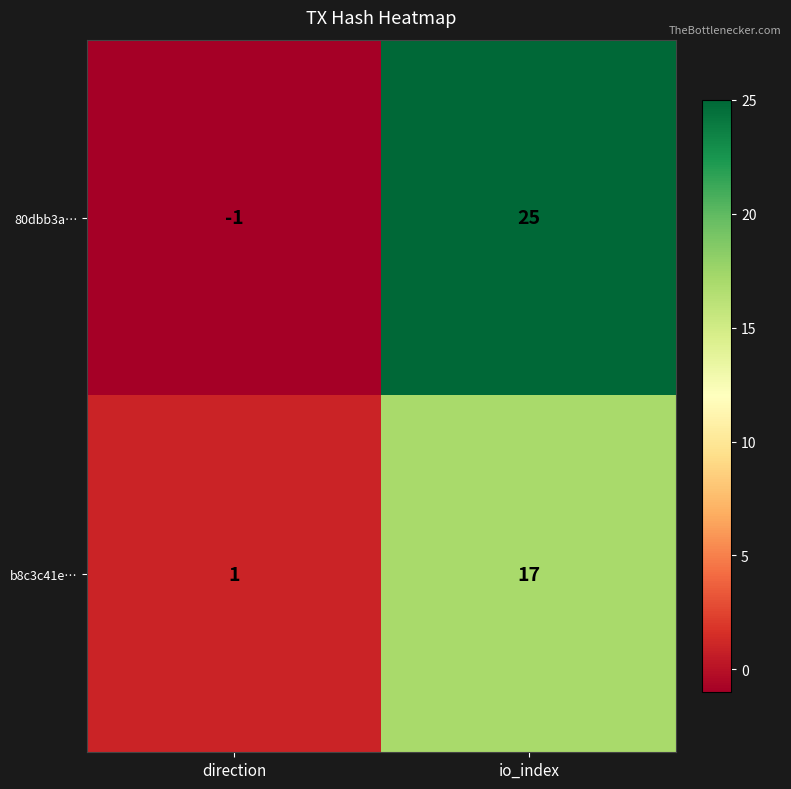

Reading left to right, transcribe all the data shown in this chart.

80dbb3a…: direction=-1	io_index=25
b8c3c41e…: direction=1	io_index=17